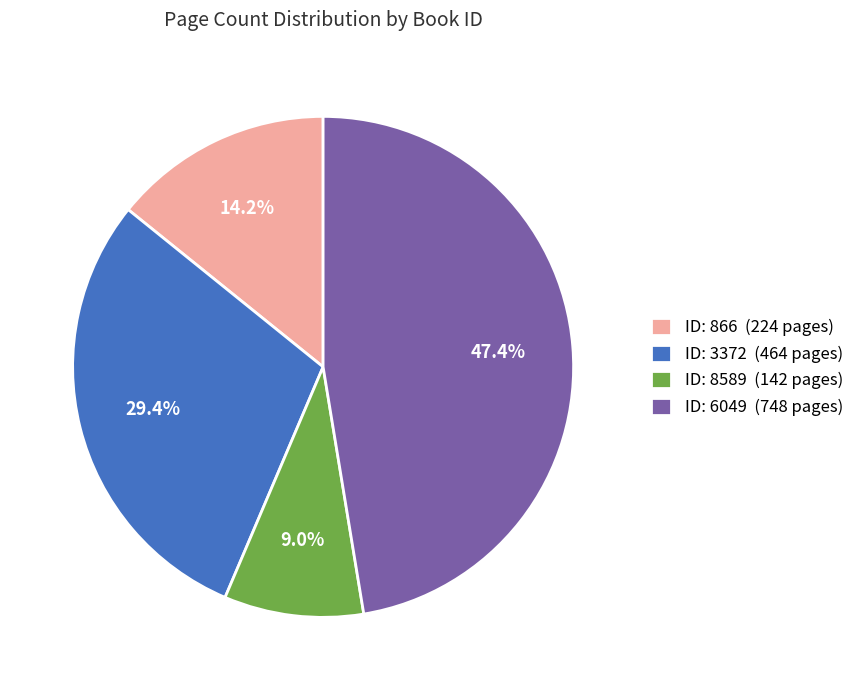

Which has a higher value, ID: 6049 (748 pages) or ID: 3372 (464 pages)?

ID: 6049 (748 pages)